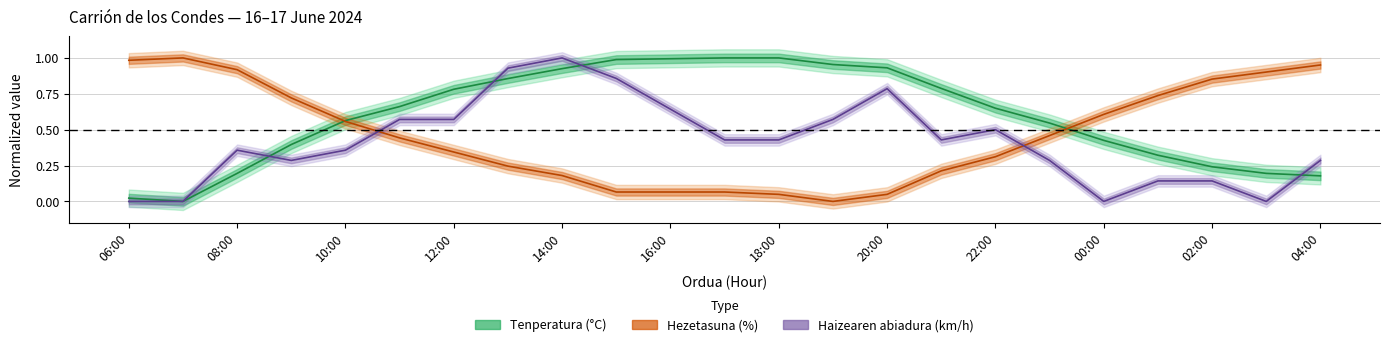

What are all the series names shown in the legend?

Tenperatura (°C), Hezetasuna (%), Haizearen abiadura (km/h)